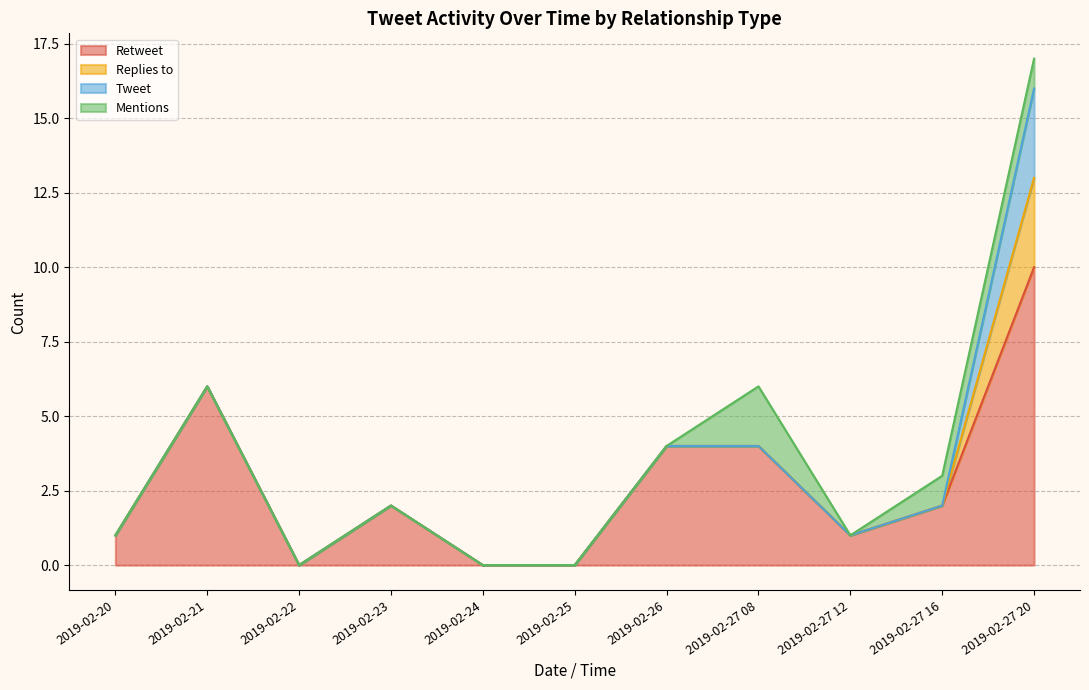

Does the chart display data point markers on the line(s)?

No